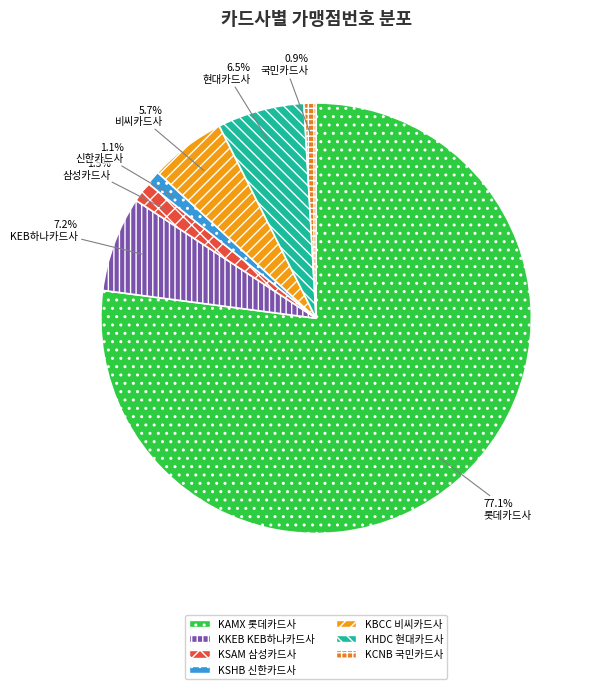

What percentage is the KAMX 롯데카드사 slice, to the nearest percent?

77%